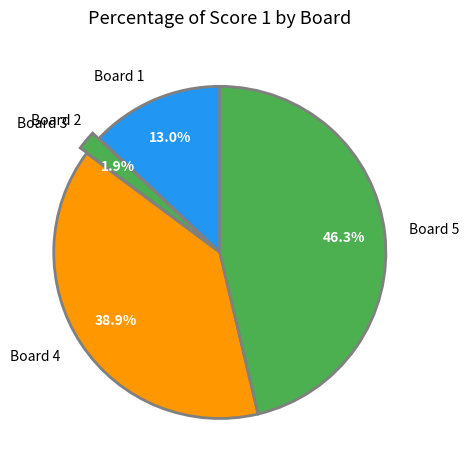

Is it true that Board 5 is 32% of the pie?

False